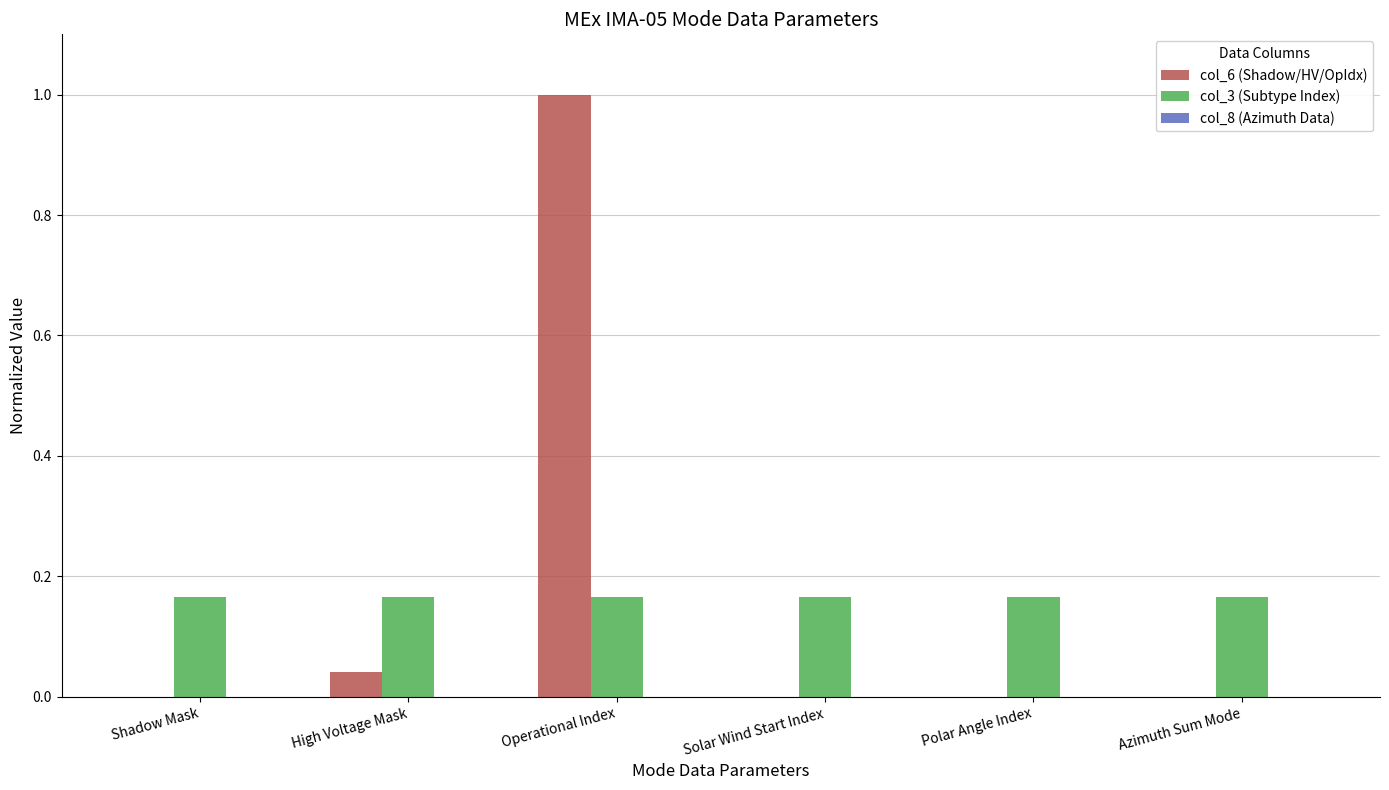

Is it true that col_3 (Subtype Index) equals 0.3 at Operational Index?

False